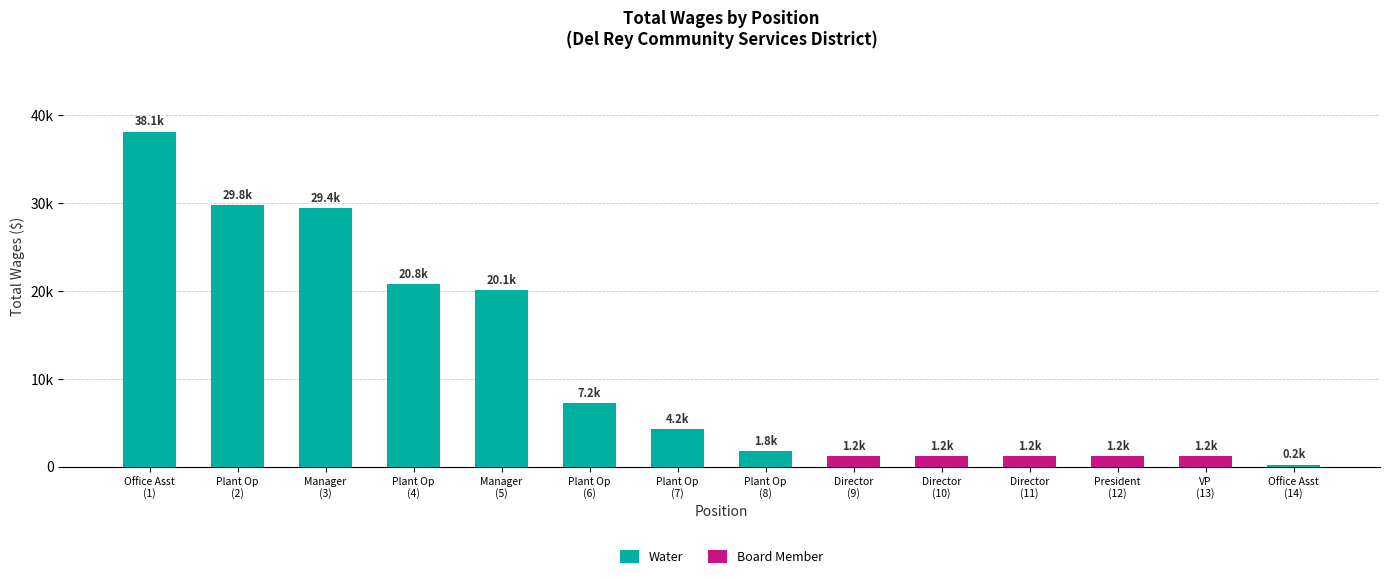

Are the bars grouped side by side (vs. stacked)?

No